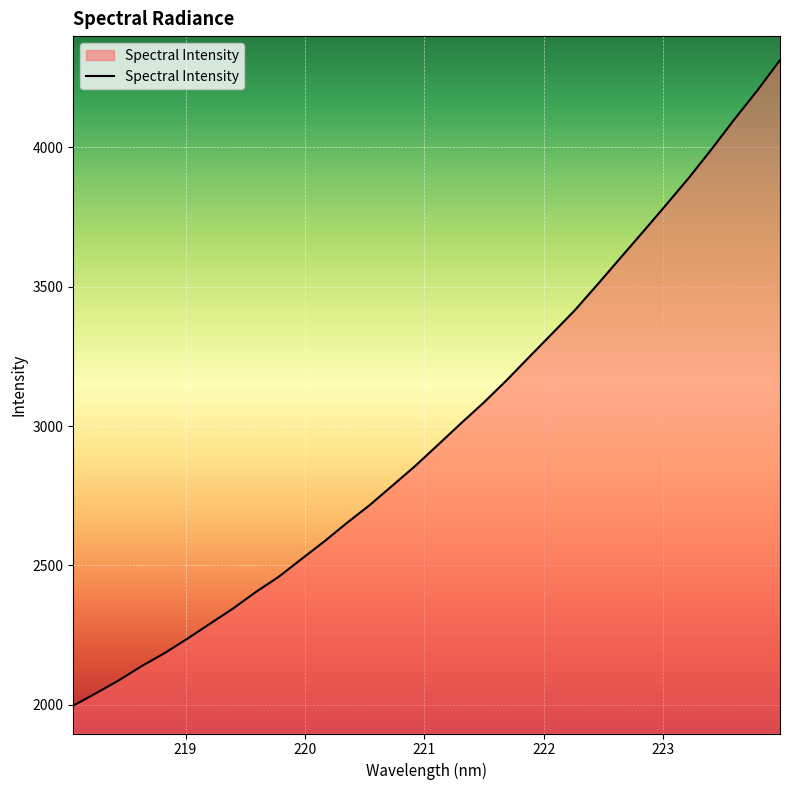

What is the maximum value shown in the chart?

4311.8